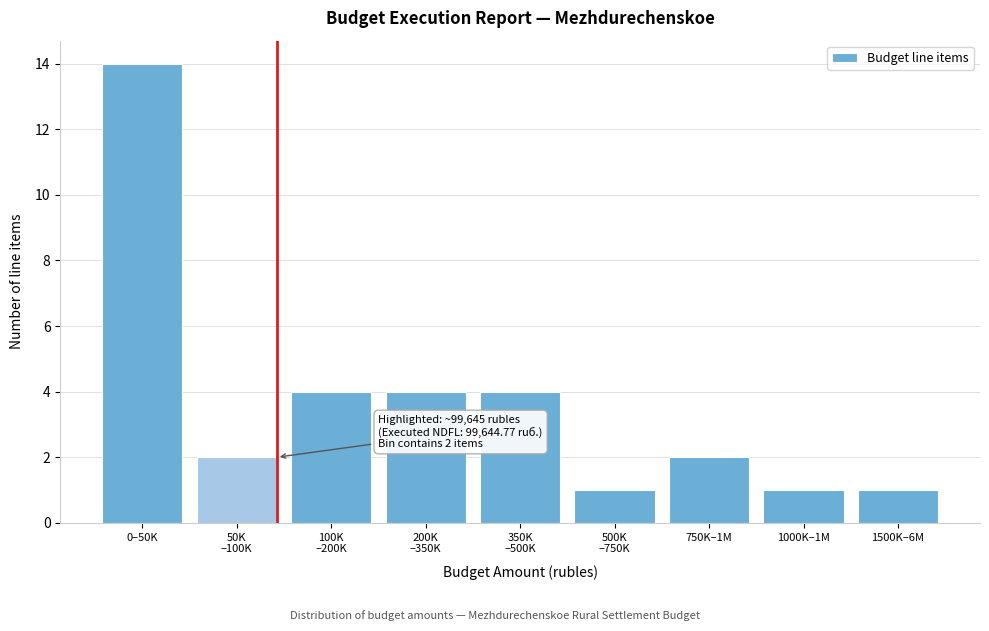

Reading left to right, list all the values displayed in this chart.

14	2	4	4	4	1	2	1	1